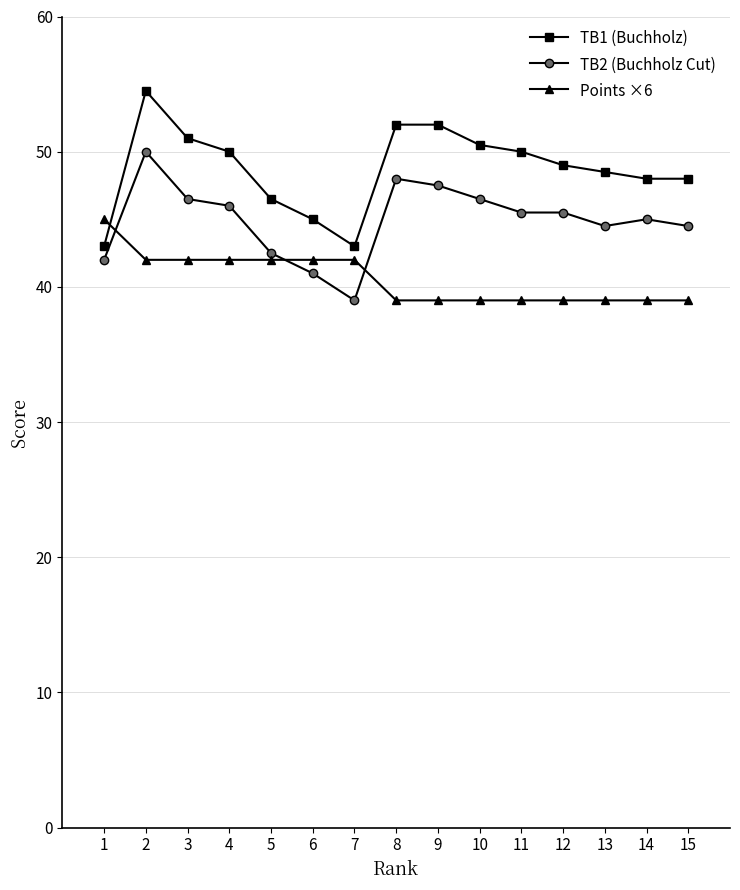

Which series ends up on top after the final intersection of Points ×6 and TB2 (Buchholz Cut)?

TB2 (Buchholz Cut)